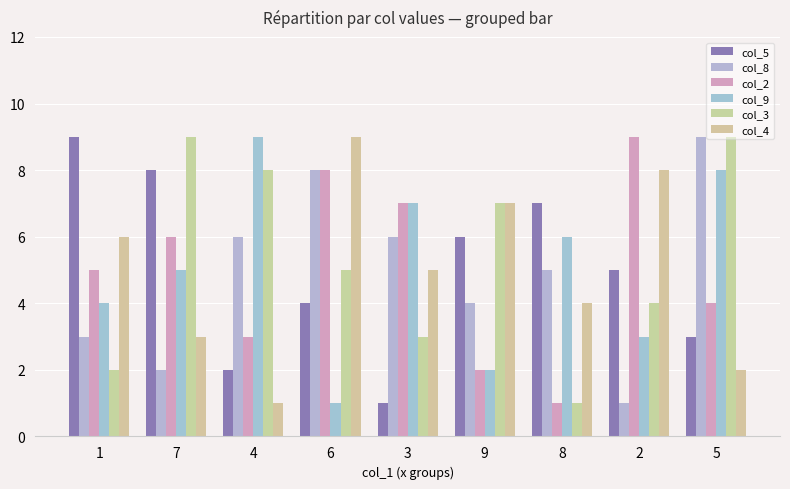

What is the highest value of the col_3 series?

9